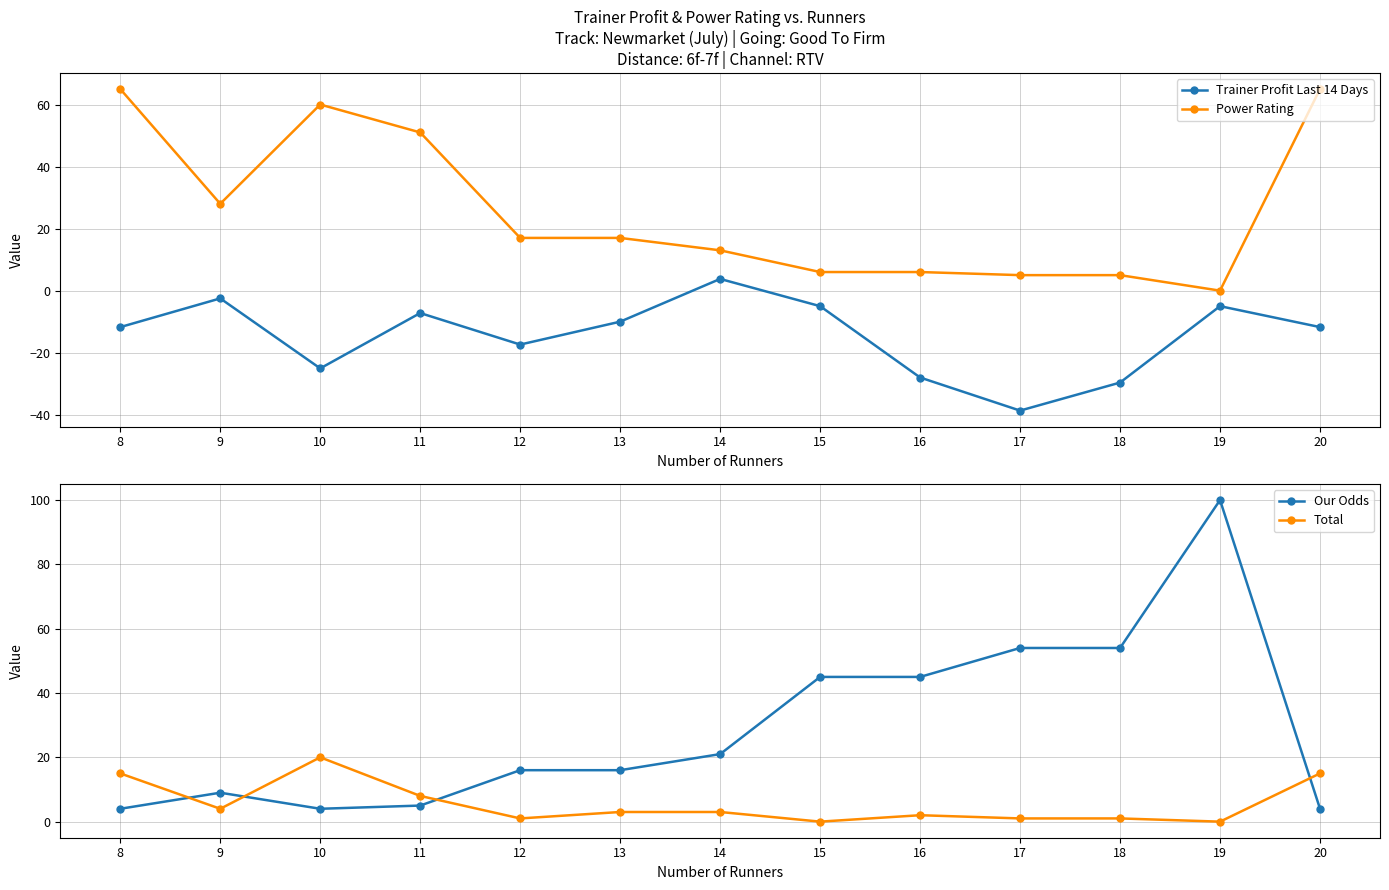

What is the sum of the Trainer Profit Last 14 Days values at 15 and 12?

-22.4